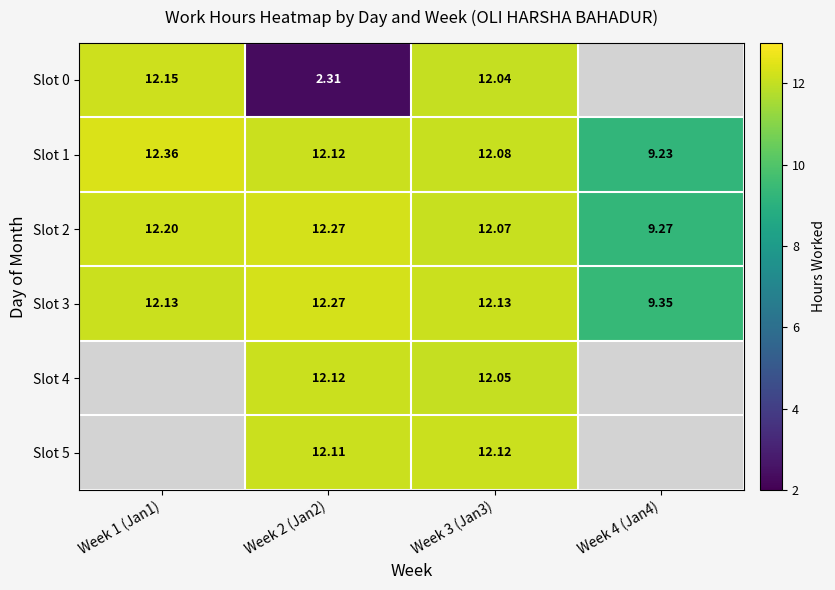

Which category has the lowest value across all series?

Week 2 (Jan2)